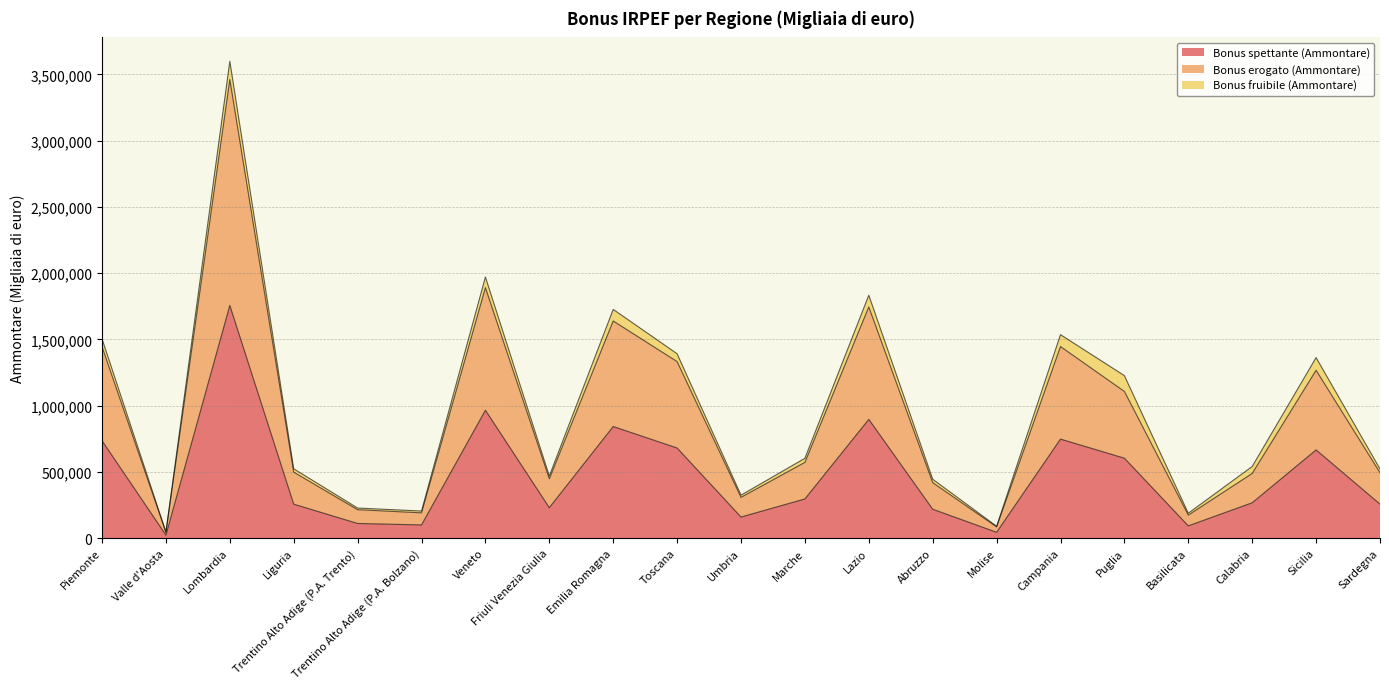

At which category is the sum across all series the highest?

Lombardia